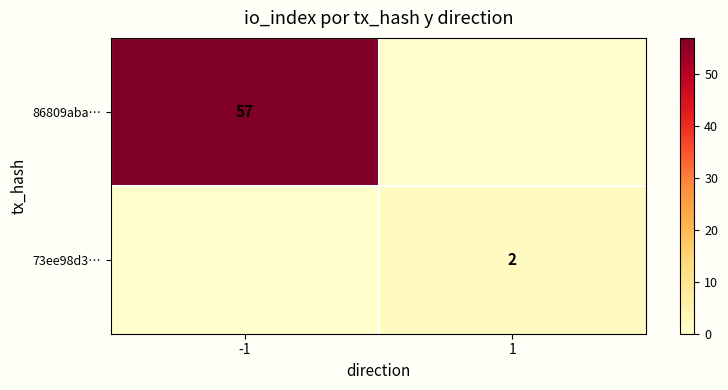

The 86809aba… series shows 24 at 1. True or false?

False